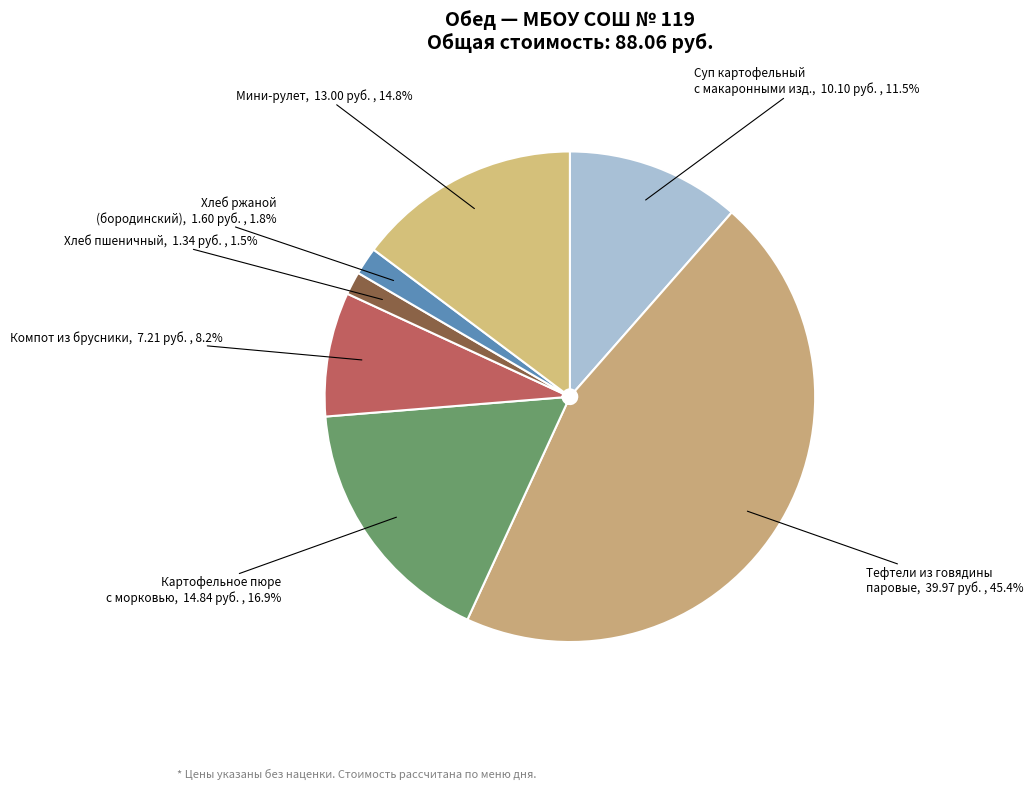

True or false: Мини-рулет accounts for 29% of the total.

False